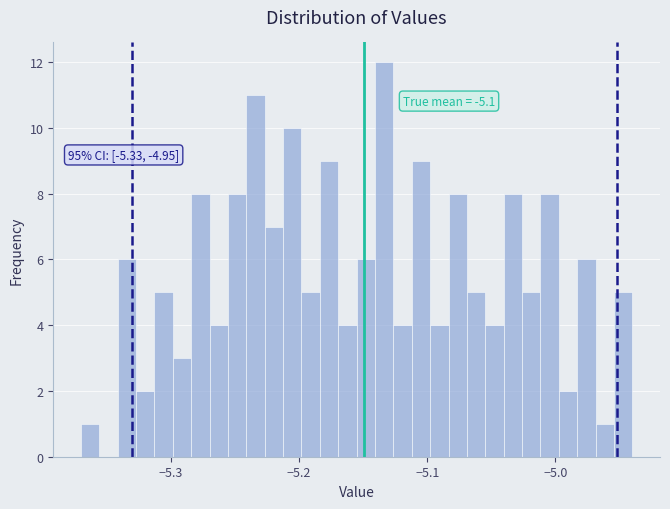

Around what value on the x-axis is the tallest bar? Give the approximate position of its centre, as read against the axis.

-5.13